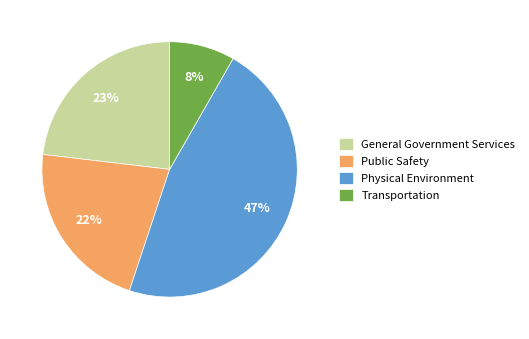

The Transportation slice represents 21% of the pie. True or false?

False